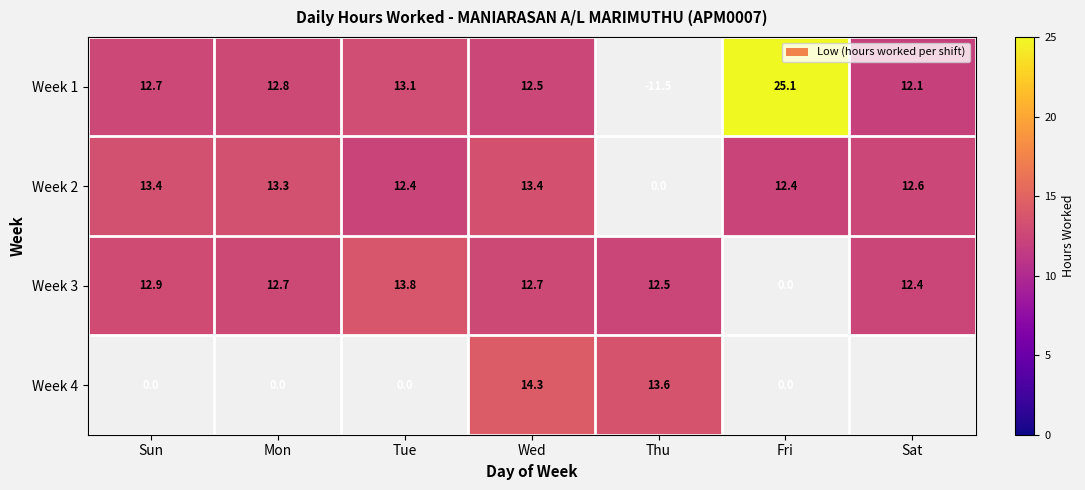

The Week 1 series shows 3.2 at Tue. True or false?

False